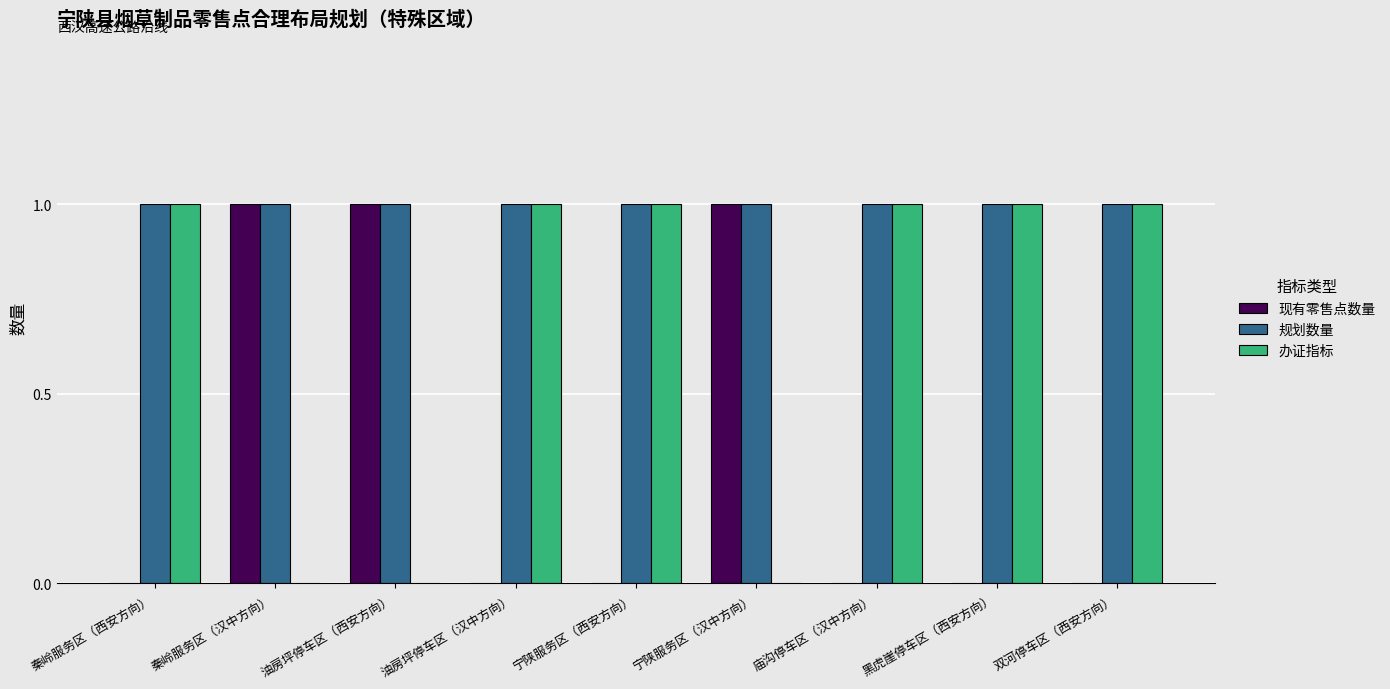

Which series has the largest total across all categories?

规划数量